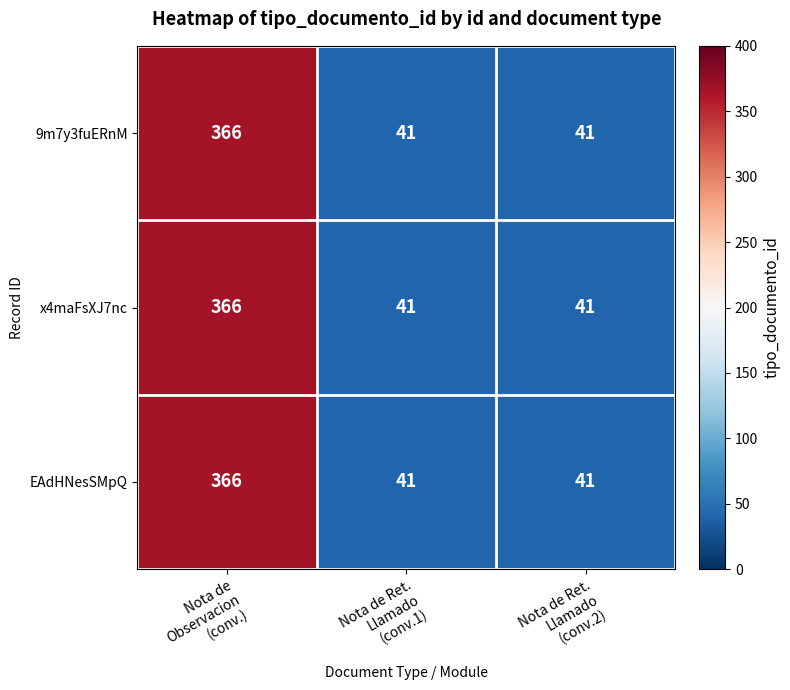

How many EAdHNesSMpQ values are between 41 and 366?

3